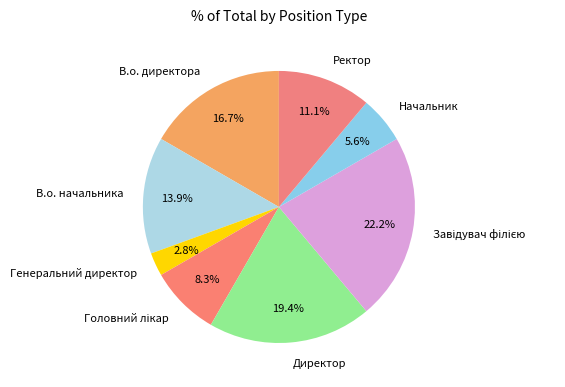

Is there any slice that represents more than half of the pie?

No